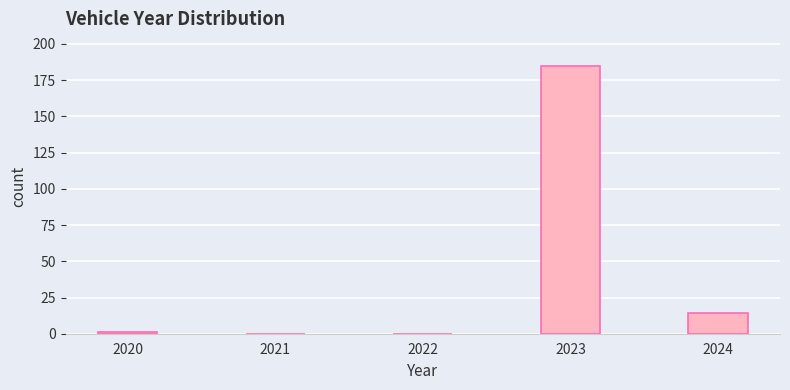

Reading right to left, what are all the values shown in this chart?

2024=14	2023=185	2022=0	2021=0	2020=1